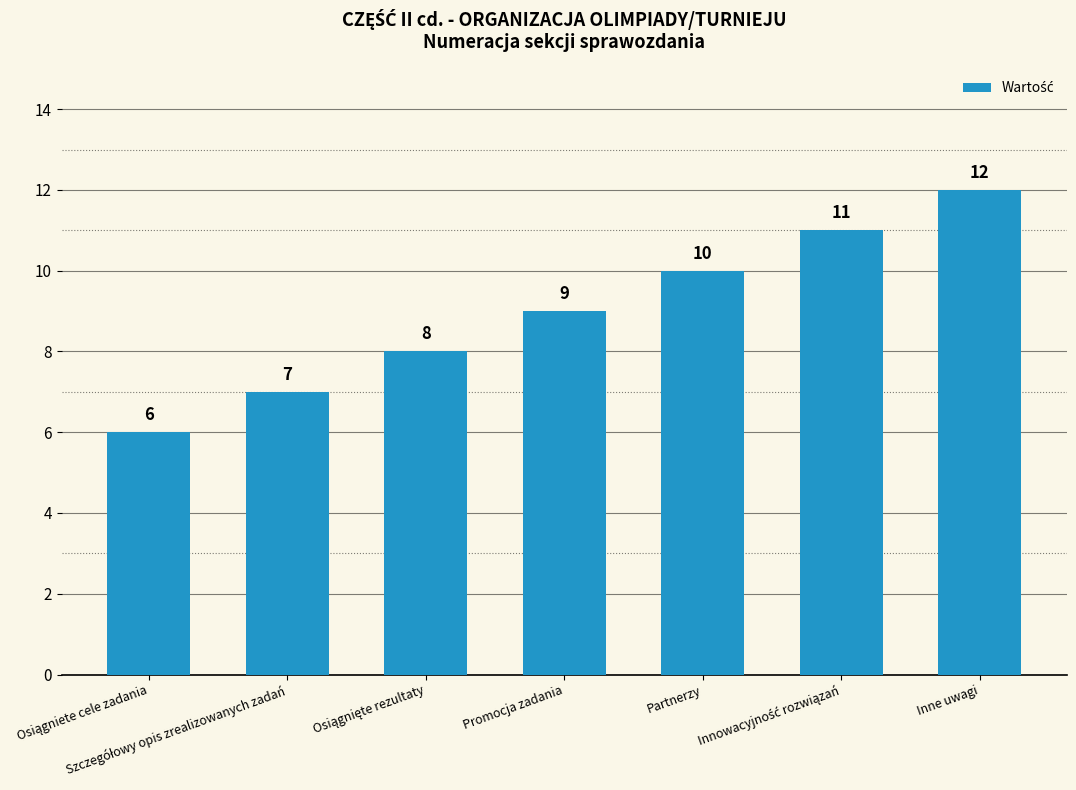

What is the value of the 1st bar from the left?

6